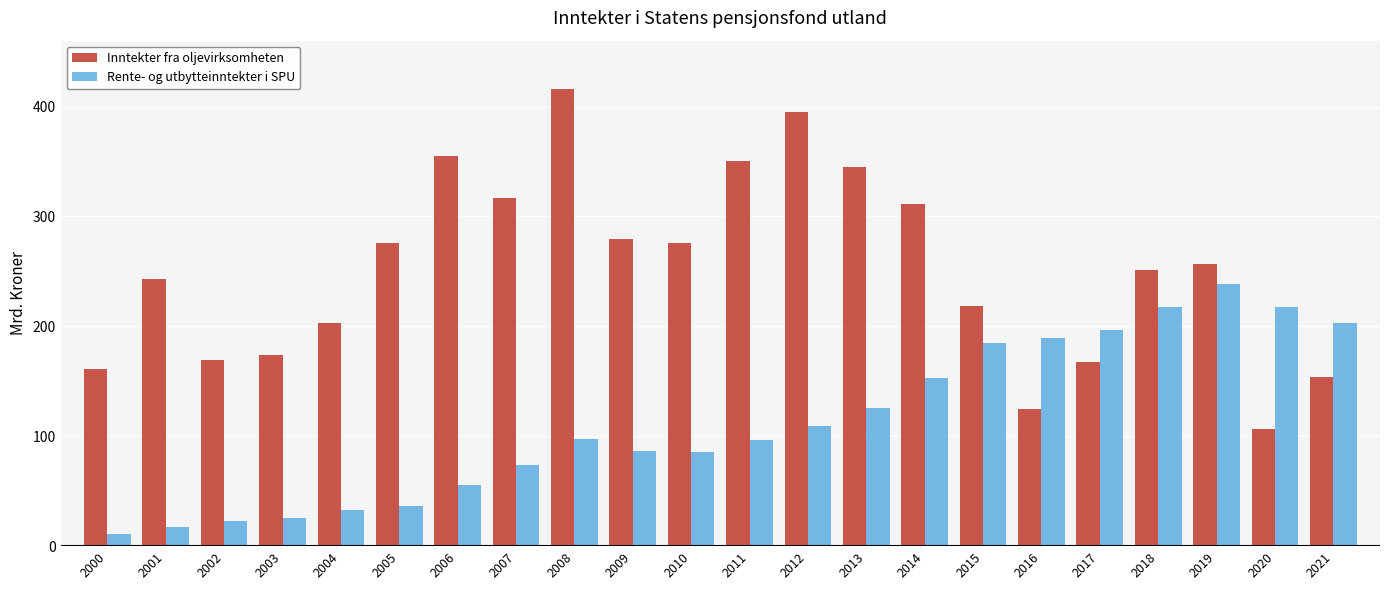

Which category has the lowest value in the Inntekter fra oljevirksomheten series?

2020